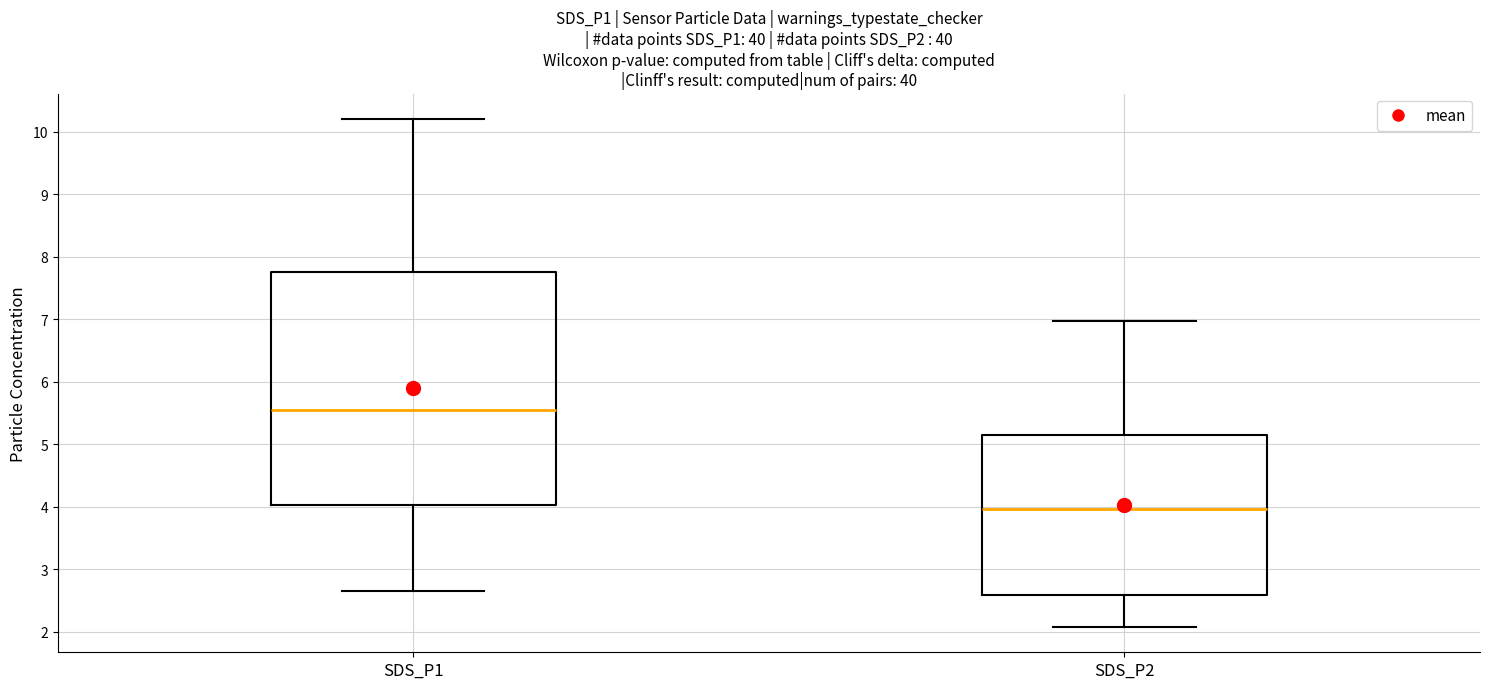

Which box is the tallest, from its lower edge to its upper edge?

SDS_P1